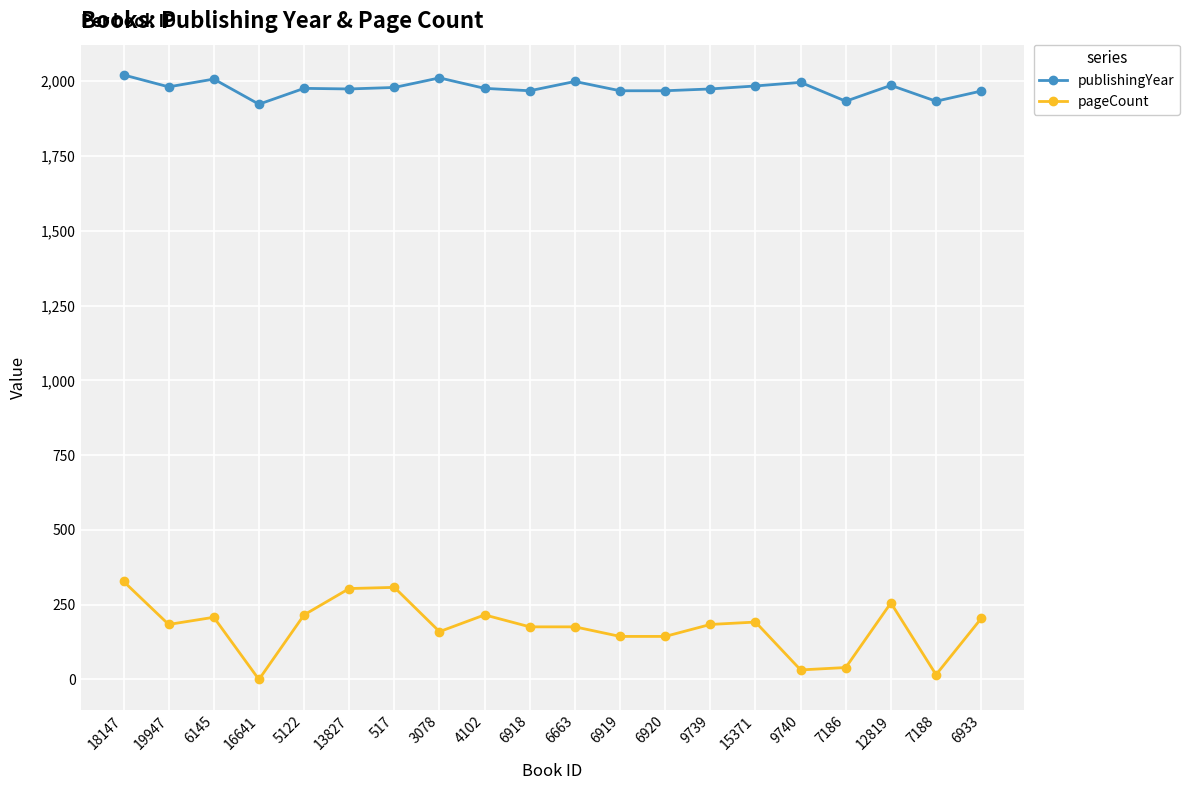

True or false: publishingYear and pageCount cross at least once.

False